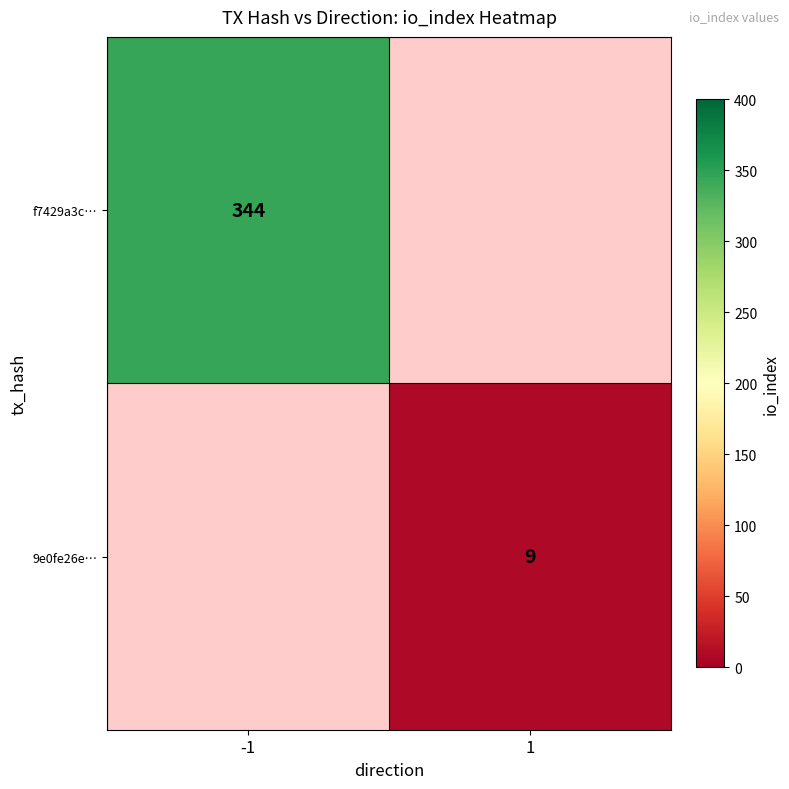

The f7429a3c… series shows 344 at -1. True or false?

True